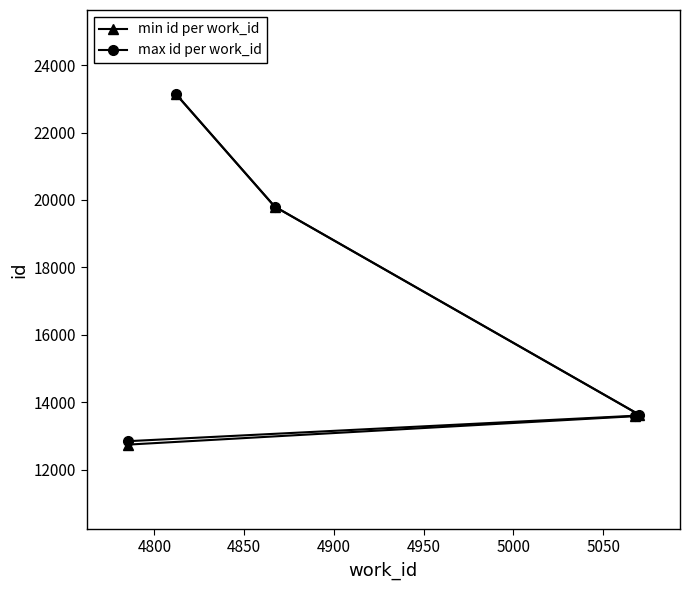

What is the lowest value of the max id per work_id series?

12848